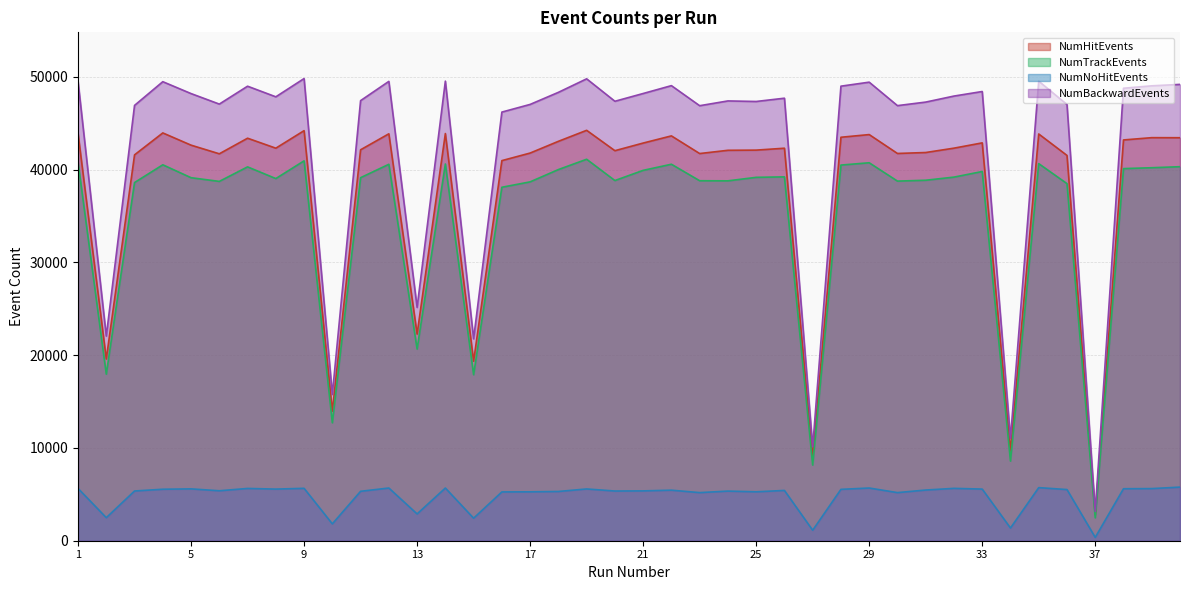

How many categories are shown in the chart?

40